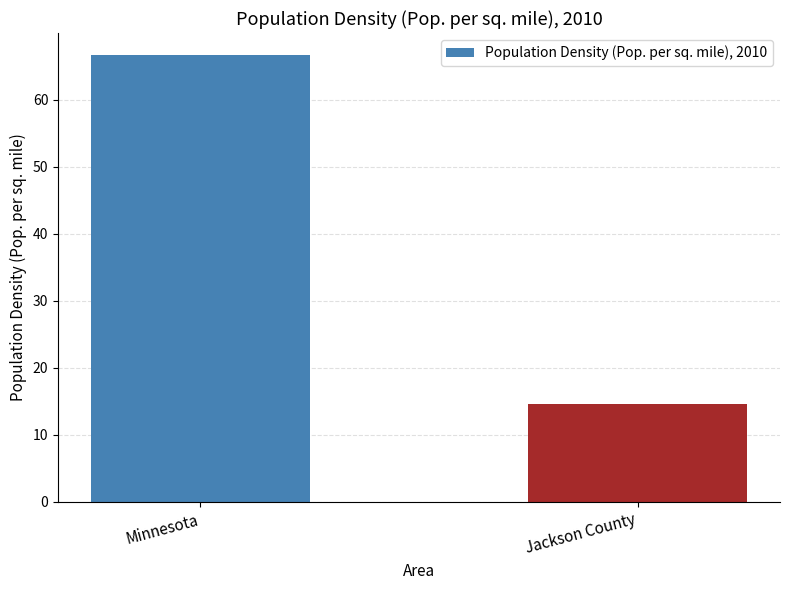

Reading right to left, transcribe all the data shown in this chart.

Jackson County=14.6	Minnesota=66.6